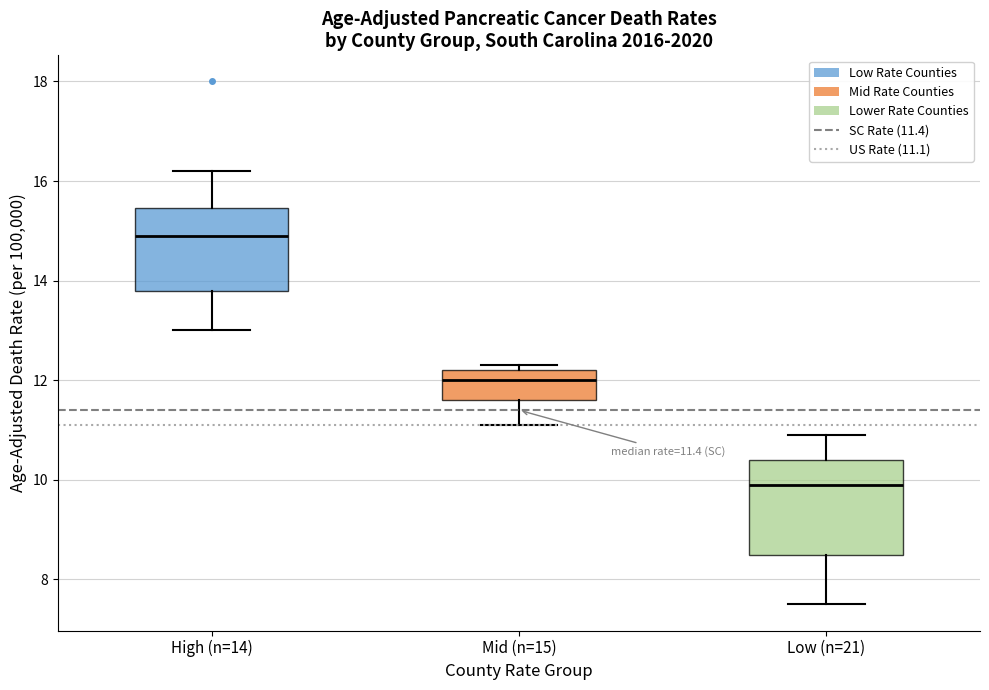

Which box has the highest median line?

High (n=14)